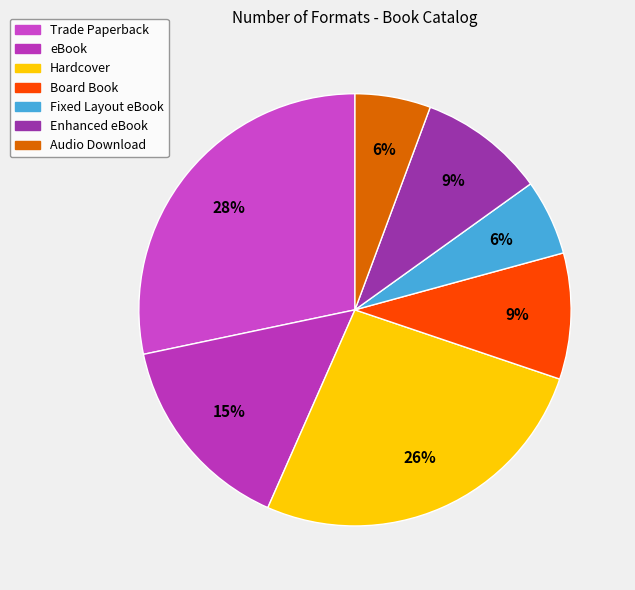

Is it true that Board Book is 22% of the pie?

False